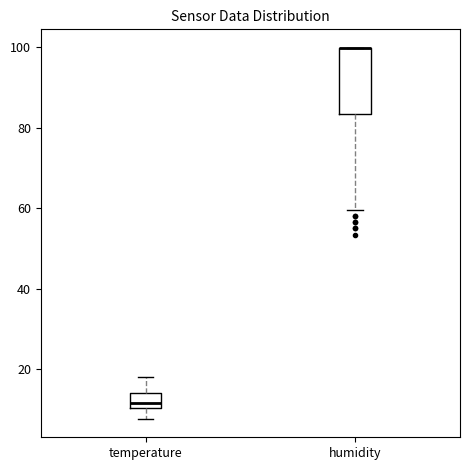

Reading left to right, read every box against the y-axis: the position of its median line, the range the box covers, and the ends of its whiskers. The values are not printed on the chart, so give them approximately, as read against the axis.

temperature: median 12, box 10 to 14, whiskers 8 to 18
humidity: median 100 (drawn on the box's upper edge), box 84 to 100, whiskers 60 to 100